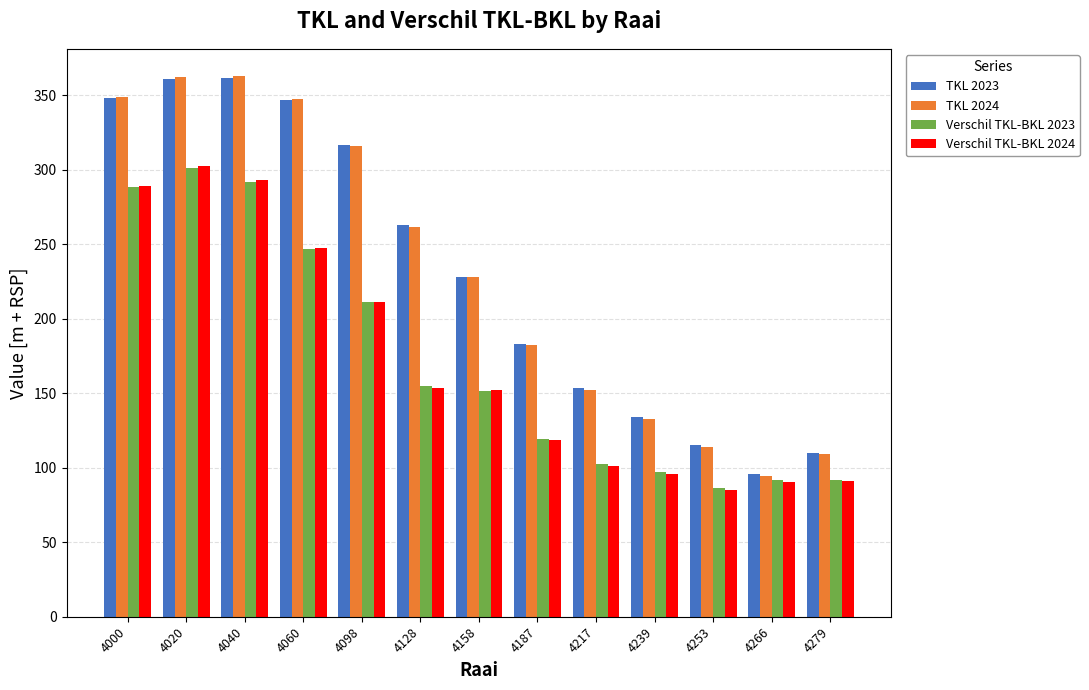

Which series has the widest spread of values?

TKL 2024